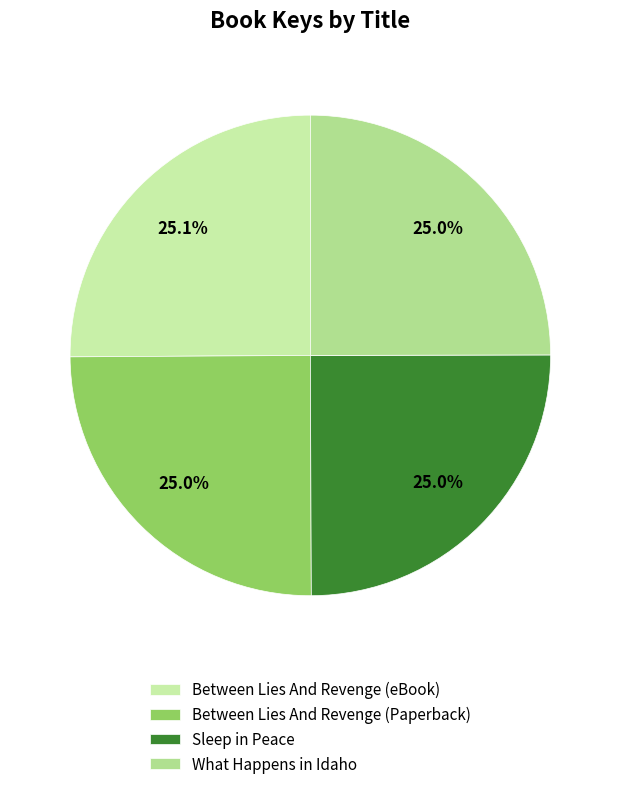

Is there a majority slice in this chart?

No